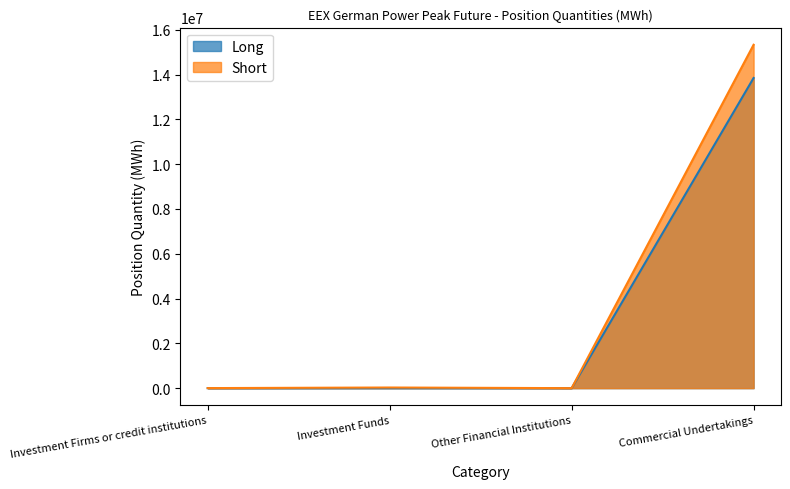

How many interior local peaks does the Long series have?

1